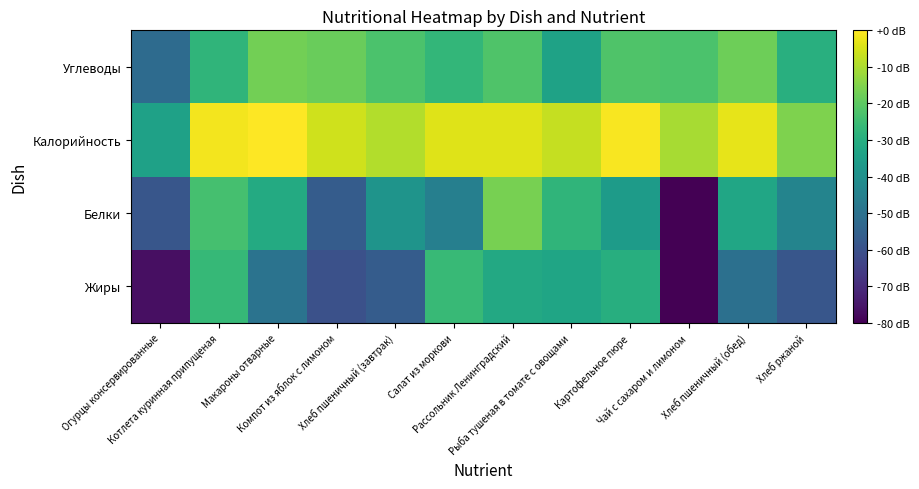

Reading left to right, what are all the values shown in this chart?

Жиры: Огурцы консервированные=-76.6	Котлета куринная припущеная=-26.5	Макароны отварные=-49.5	Компот из яблок с лимоном=-60.1	Хлеб пшеничный (завтрак)=-56.6	Салат из моркови=-26.1	Рассольник Ленинградский=-31.8	Рыба тушеная в томате с овощами=-32.9	Картофельное пюре=-29.8	Чай с сахаром и лимоном=-106.2	Хлеб пшеничный (обед)=-50.6	Хлеб ржаной=-58.6
Белки: Огурцы консервированные=-58.6	Котлета куринная припущеная=-23.6	Макароны отварные=-31.1	Компот из яблок с лимоном=-56.6	Хлеб пшеничный (завтрак)=-38.6	Салат из моркови=-45.3	Рассольник Ленинградский=-16.5	Рыба тушеная в томате с овощами=-27.5	Картофельное пюре=-36.2	Чай с сахаром и лимоном=-106.2	Хлеб пшеничный (обед)=-32.5	Хлеб ржаной=-43.8
Калорийность: Огурцы консервированные=-34.3	Котлета куринная припущеная=-1.6	Макароны отварные=0.0	Компот из яблок с лимоном=-5.9	Хлеб пшеничный (завтрак)=-9.1	Салат из моркови=-3.8	Рассольник Ленинградский=-4.0	Рыба тушеная в томате с овощами=-6.9	Картофельное пюре=-0.8	Чай с сахаром и лимоном=-10.6	Хлеб пшеничный (обед)=-3.1	Хлеб ржаной=-15.3
Углеводы: Огурцы консервированные=-52.0	Котлета куринная припущеная=-27.7	Макароны отварные=-16.9	Компот из яблок с лимоном=-18.2	Хлеб пшеничный (завтрак)=-22.8	Салат из моркови=-27.0	Рассольник Ленинградский=-21.9	Рыба тушеная в томате с овощами=-34.0	Картофельное пюре=-21.9	Чай с сахаром и лимоном=-22.6	Хлеб пшеничный (обед)=-17.7	Хлеб ржаной=-29.7